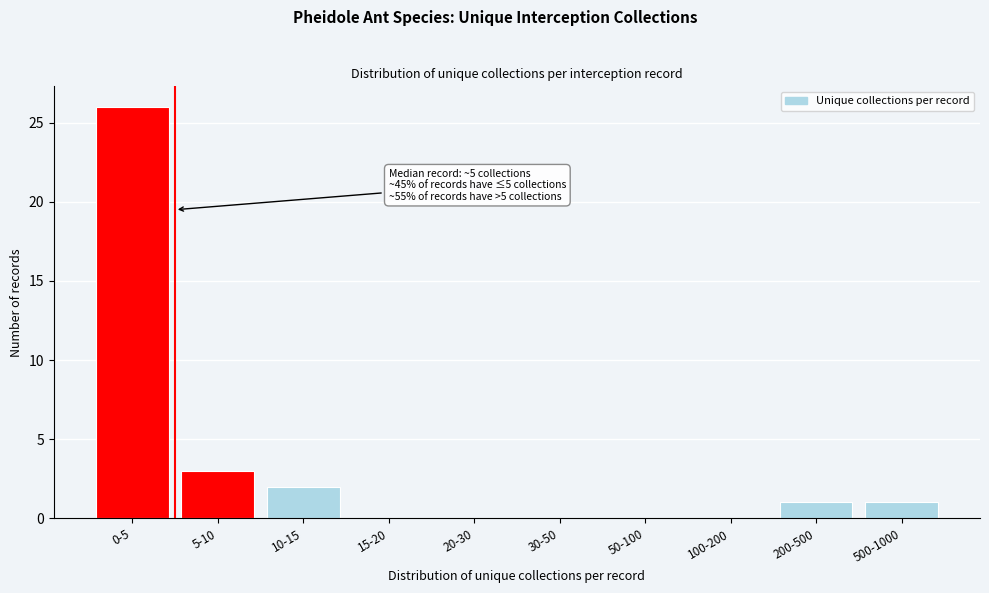

Reading left to right, what are all the values shown in this chart?

0-5=26	5-10=3	10-15=2	15-20=0	20-30=0	30-50=0	50-100=0	100-200=0	200-500=1	500-1000=1